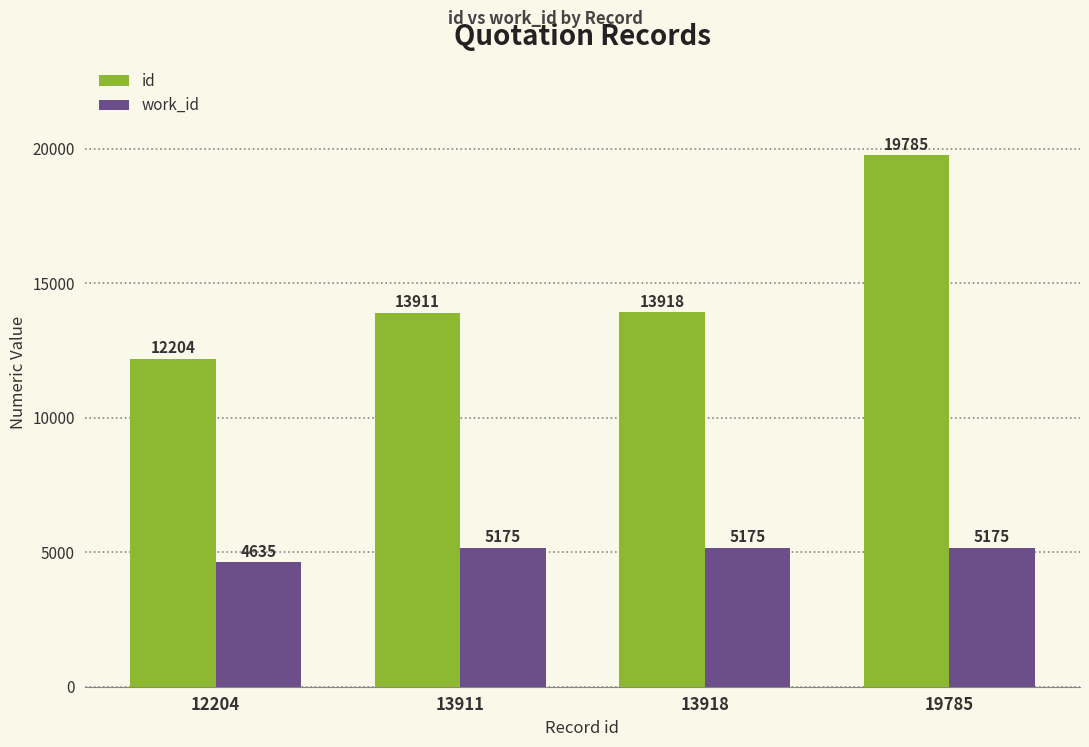

How many bars are there in each group?

2